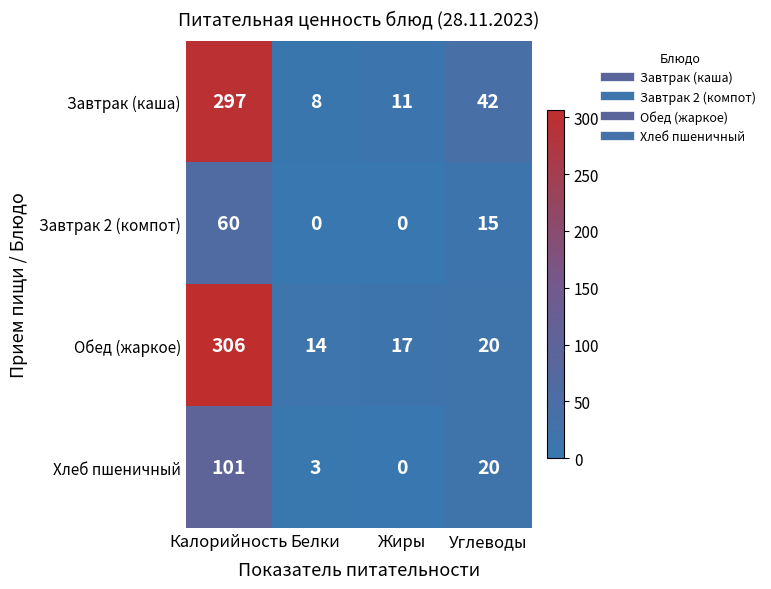

True or false: Хлеб пшеничный has a value of 5 at Углеводы.

False